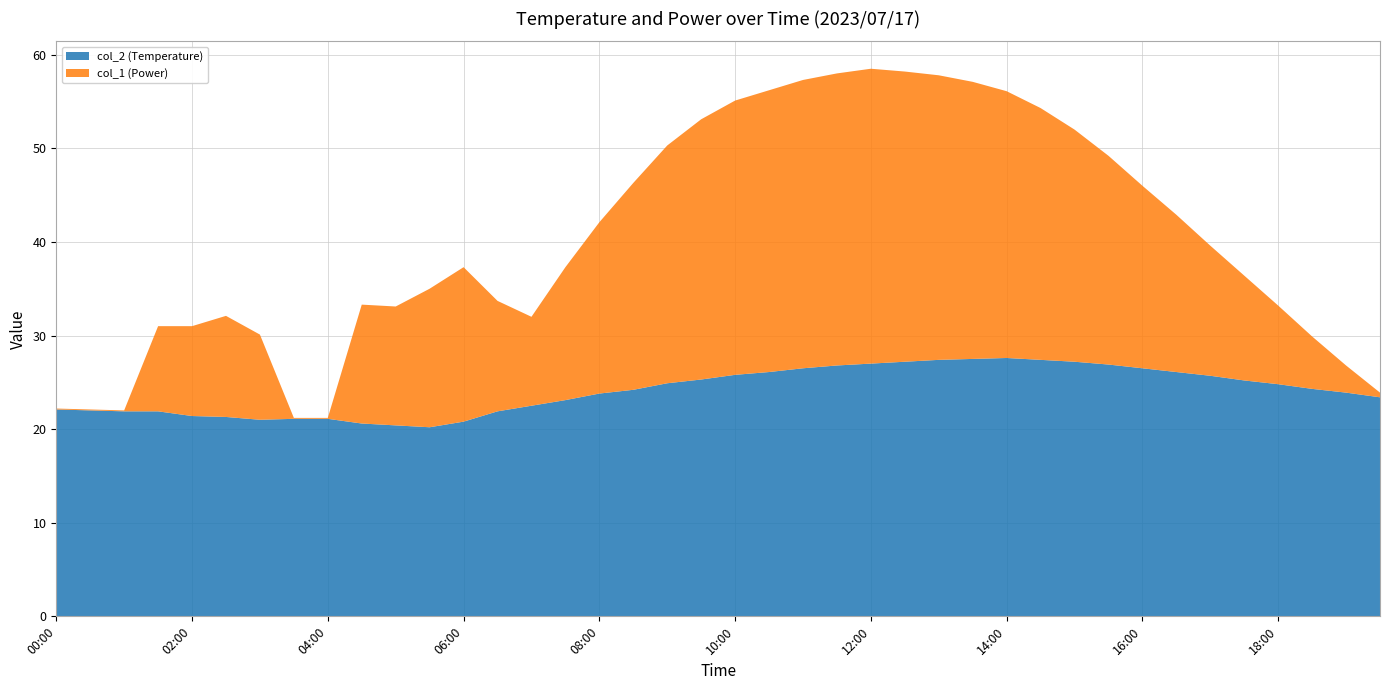

Reading left to right, extract all data points from this chart.

col_2 (Temperature): 22.1	22.0	21.9	21.9	21.4	21.3	21.0	21.1	21.1	20.6	20.4	20.2	20.8	21.9	22.5	23.1	23.8	24.2	24.9	25.3	25.8	26.1	26.5	26.8	27.0	27.2	27.4	27.5	27.6	27.4	27.2	26.9	26.5	26.1	25.7	25.2	24.8	24.3	23.9	23.4
col_1 (Power): 0.1	0.1	0.1	9.1	9.6	10.8	9.1	0.1	0.1	12.7	12.7	14.8	16.5	11.8	9.5	14.2	18.3	22.1	25.4	27.8	29.3	30.1	30.8	31.2	31.5	31.0	30.4	29.6	28.5	26.9	24.8	22.3	19.5	16.8	13.9	11.2	8.4	5.6	2.9	0.5